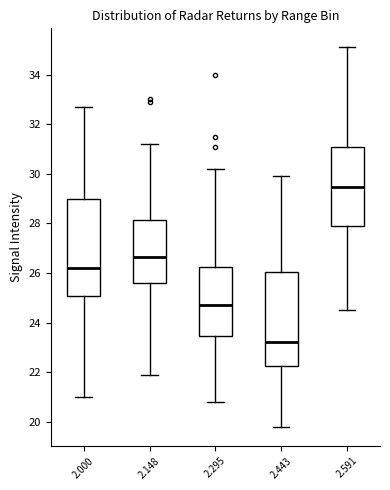

Where is the upper edge of the box at x = 2.443 on the y-axis? The values are not printed on the chart, so give them approximately, as read against the axis.

26.0